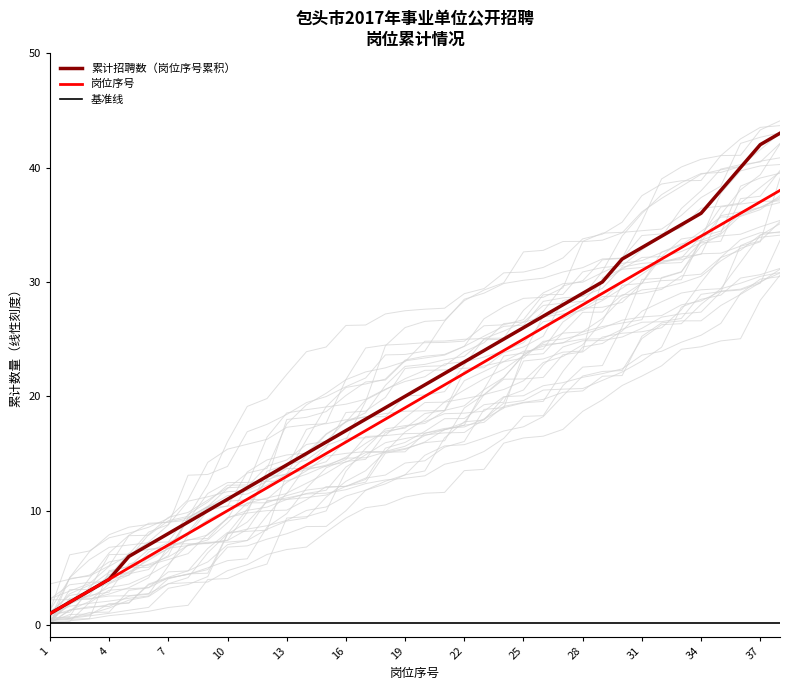

At 33, list the series in order from largest to smallest.

累计招聘数（岗位序号累积）, 岗位序号, 基准线